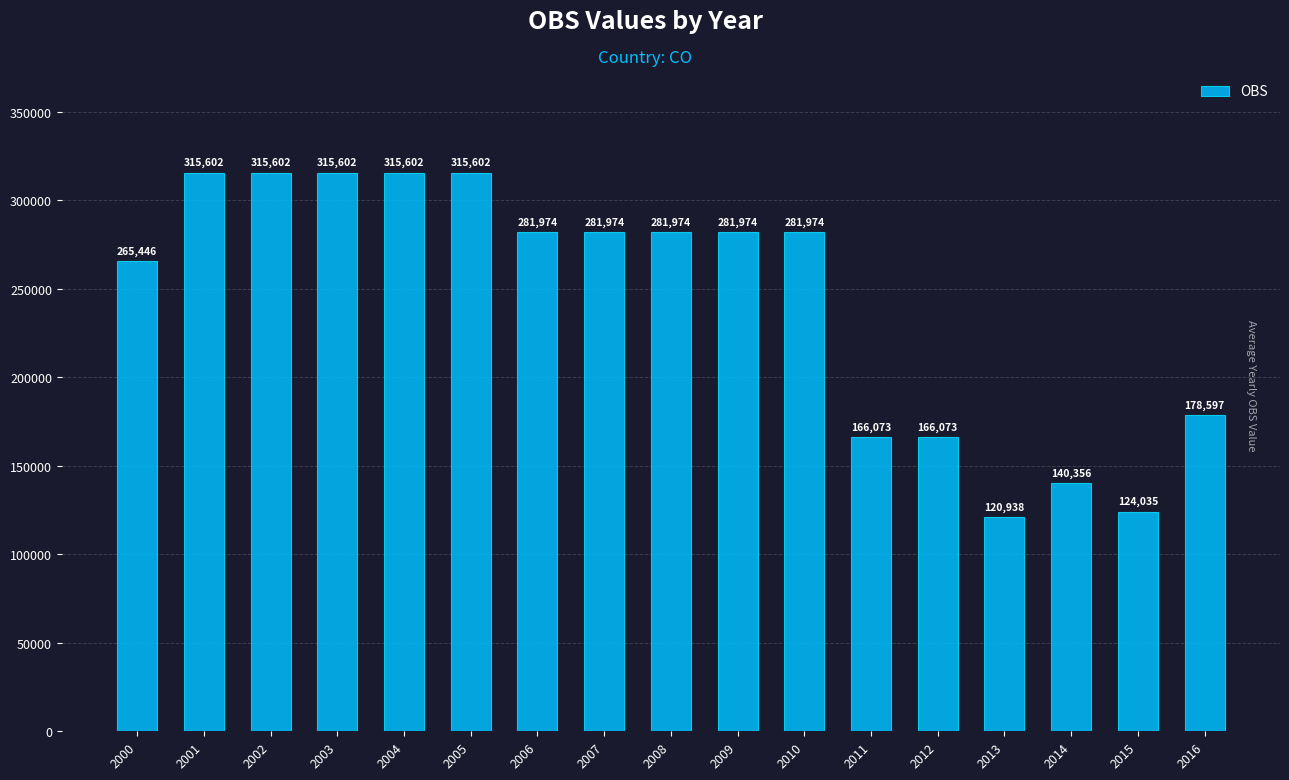

Reading right to left, what are all the values shown in this chart?

2016=178597	2015=124035	2014=140356	2013=120938	2012=166073	2011=166073	2010=281974	2009=281974	2008=281974	2007=281974	2006=281974	2005=315602	2004=315602	2003=315602	2002=315602	2001=315602	2000=265446